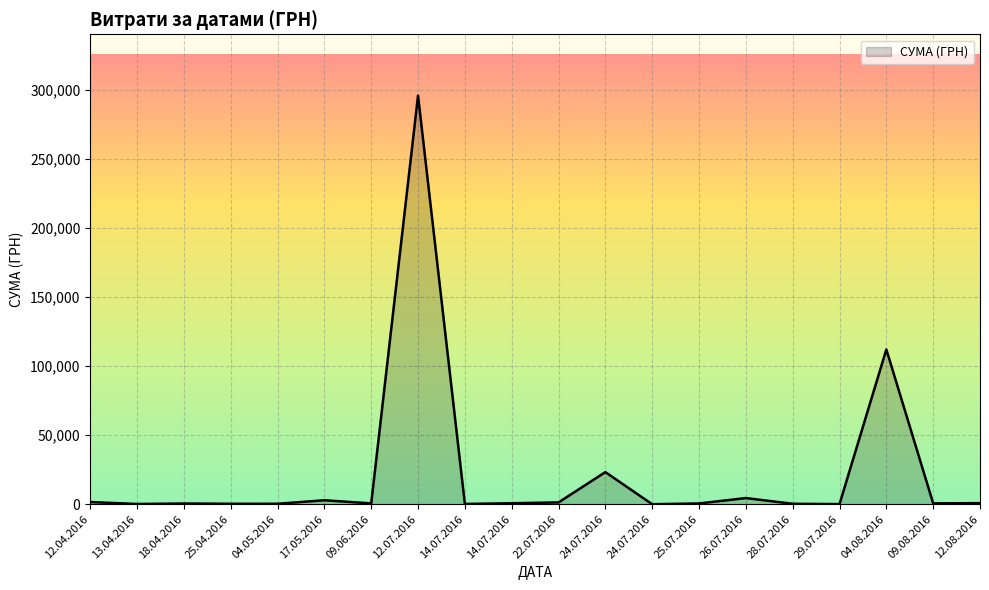

True or false: the data shows 23228.0 at 24.07.2016.

True